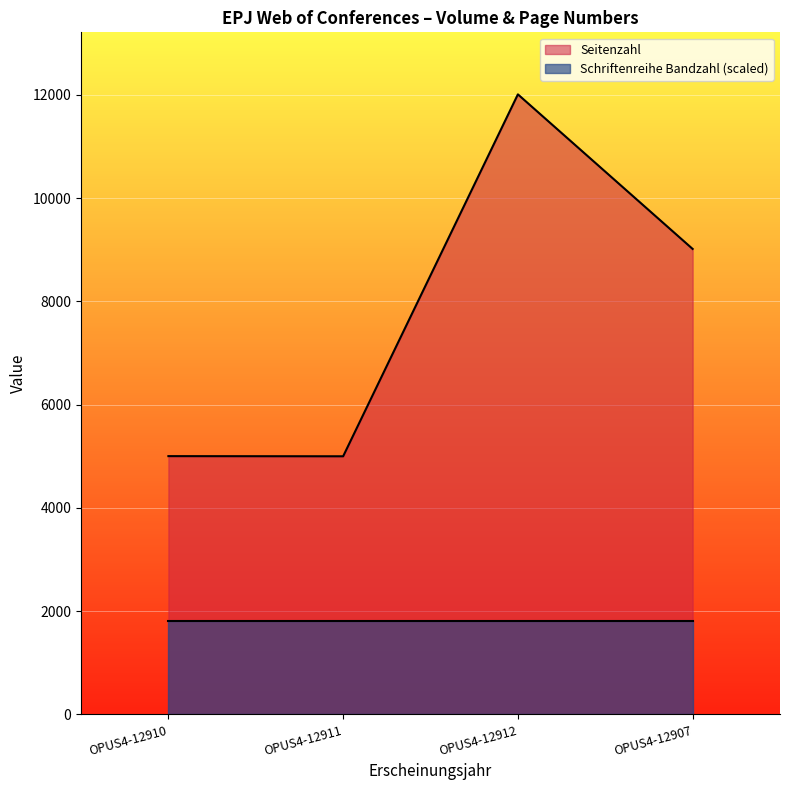

Is it true that the value at OPUS4-12910 is 5004?

True